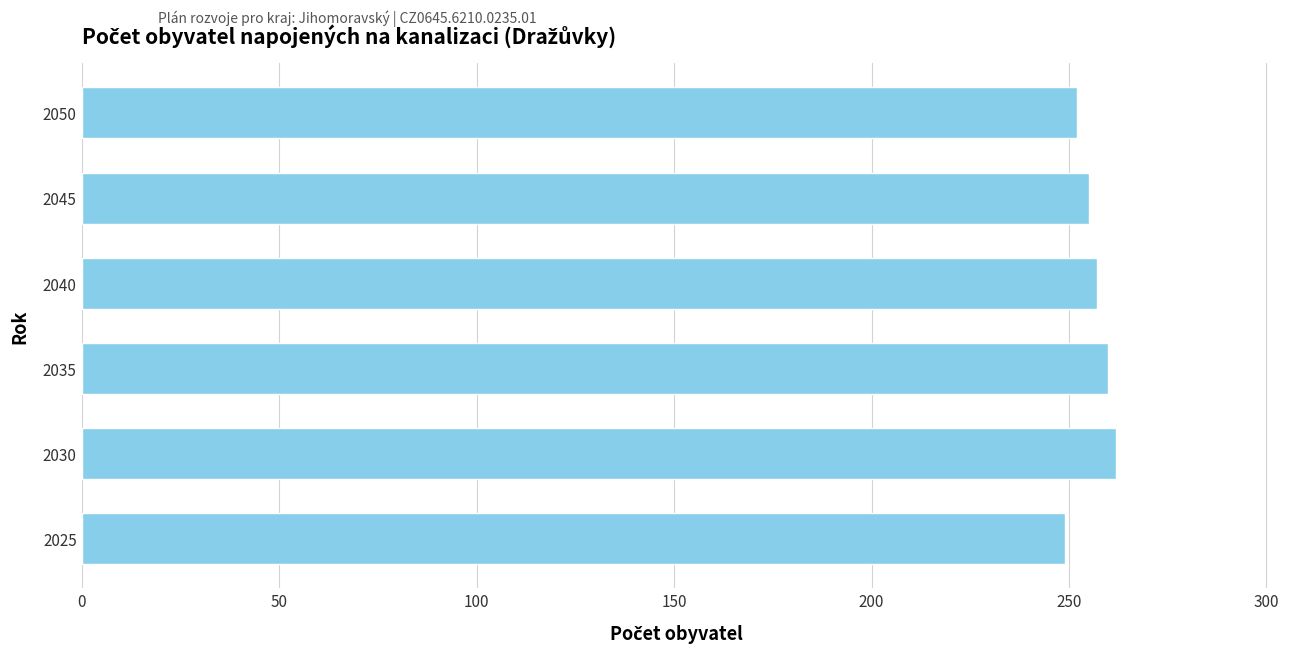

What is the smallest value displayed?

249